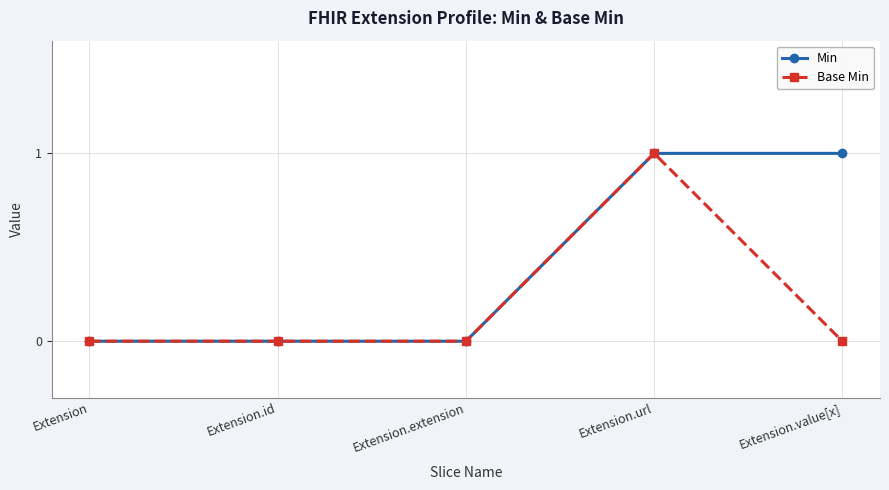

What is the highest value of the Min series?

1